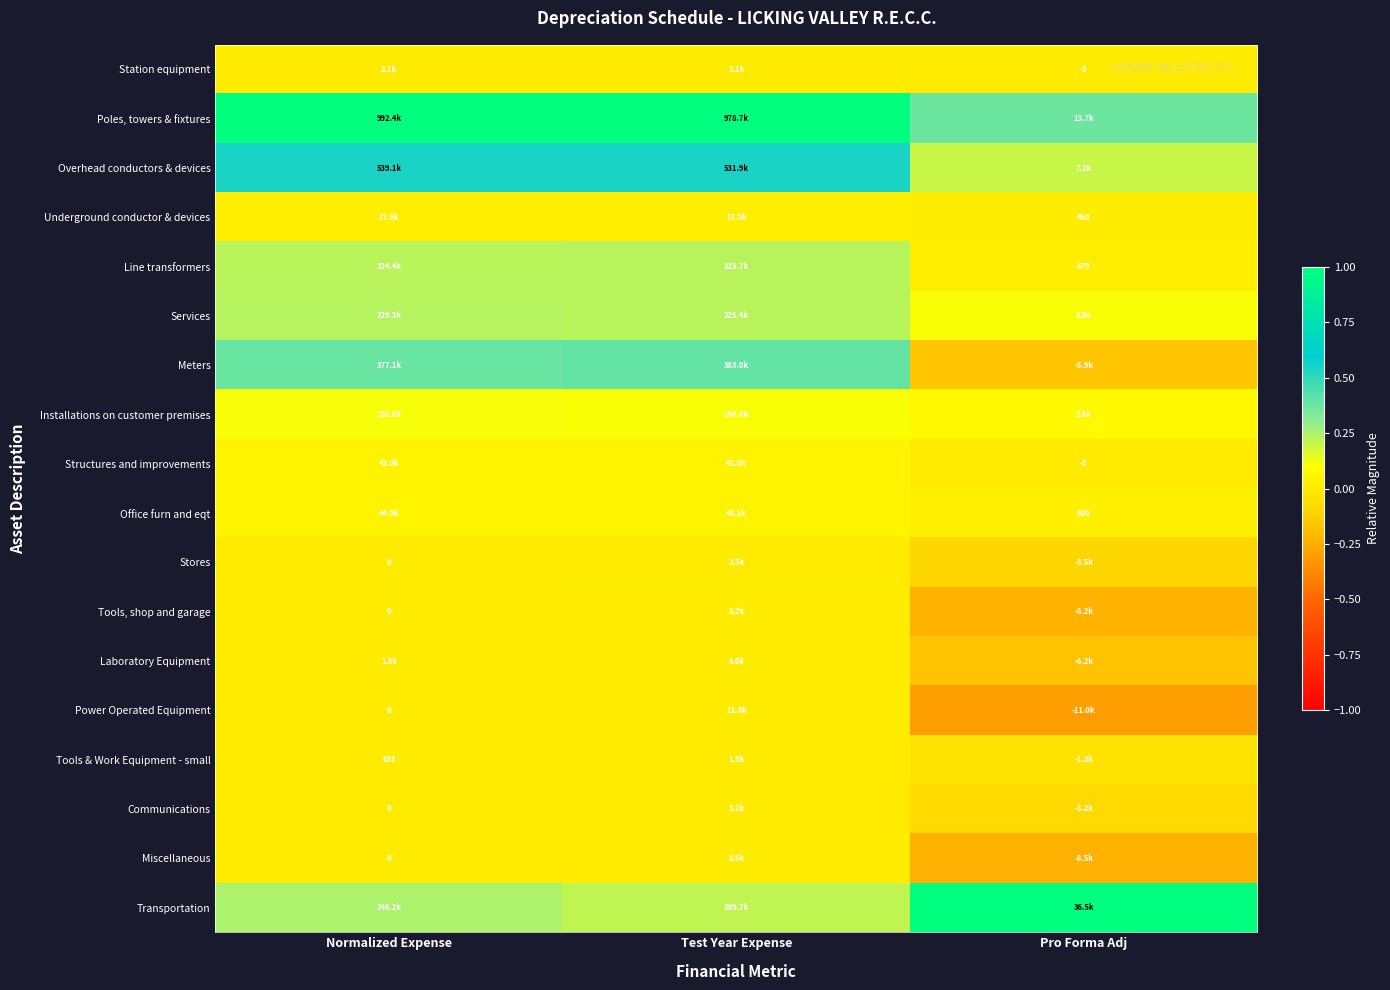

How many data points does each series have?

3